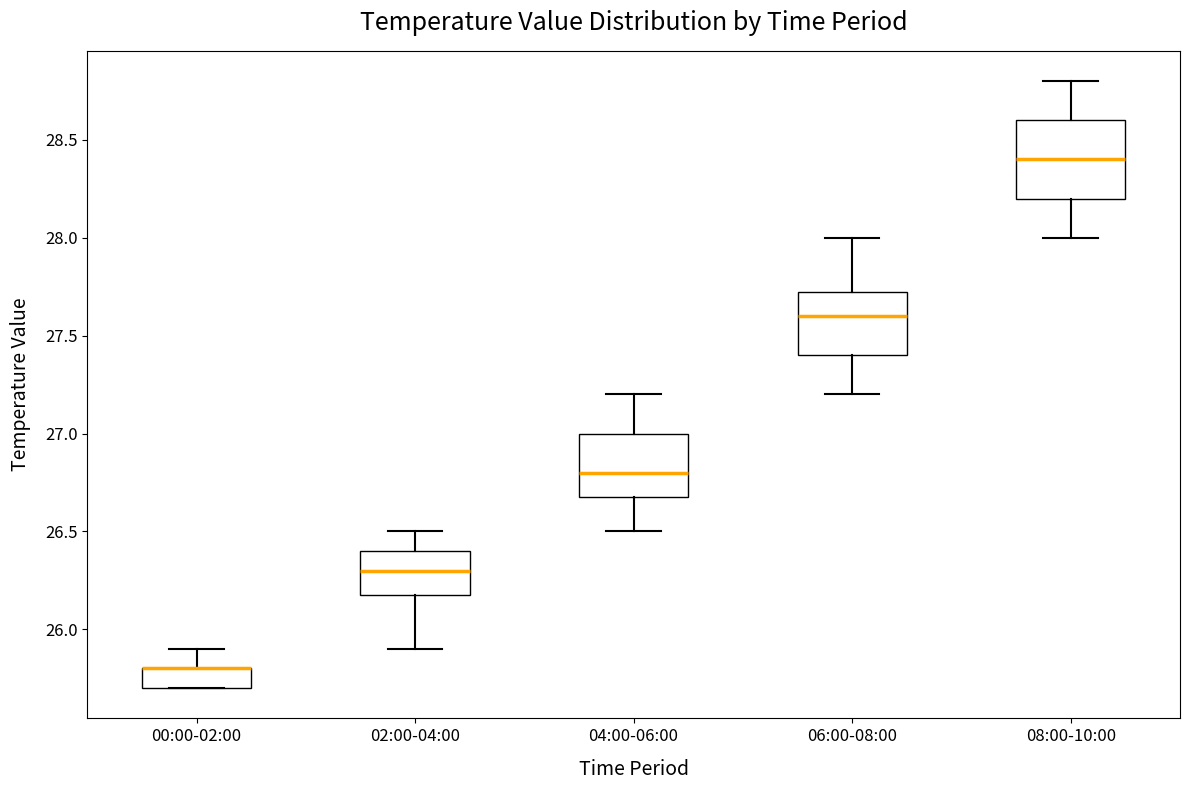

Reading left to right, read every box against the y-axis: the position of its median line, the range the box covers, and the ends of its whiskers. The values are not printed on the chart, so give them approximately, as read against the axis.

00:00-02:00: median 25.80 (drawn on the box's upper edge), box 25.70 to 25.80, whiskers 25.70 to 25.90
02:00-04:00: median 26.30, box 26.20 to 26.40, whiskers 25.90 to 26.50
04:00-06:00: median 26.80, box 26.70 to 27.00, whiskers 26.50 to 27.20
06:00-08:00: median 27.60, box 27.40 to 27.75, whiskers 27.20 to 28.00
08:00-10:00: median 28.40, box 28.20 to 28.60, whiskers 28.00 to 28.80